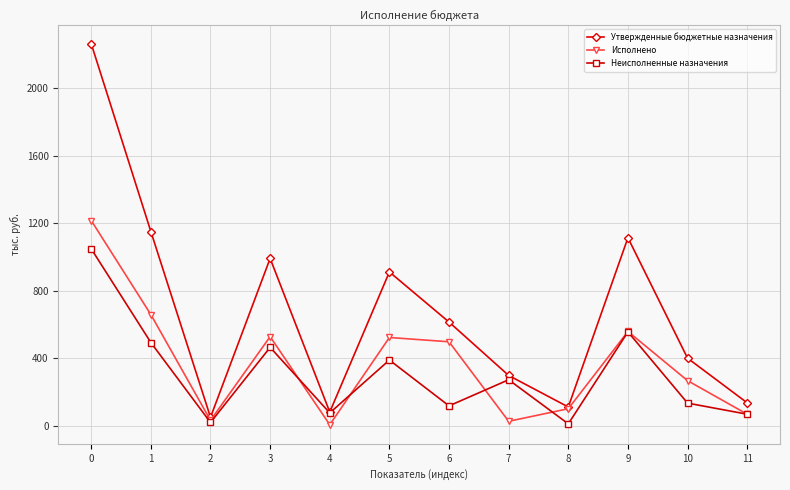

Count the number of data series in this chart.

3